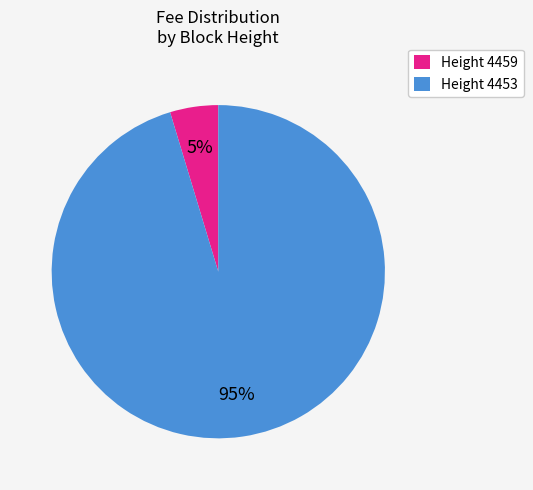

To the nearest percent, what percentage of the pie is Height 4459?

5%